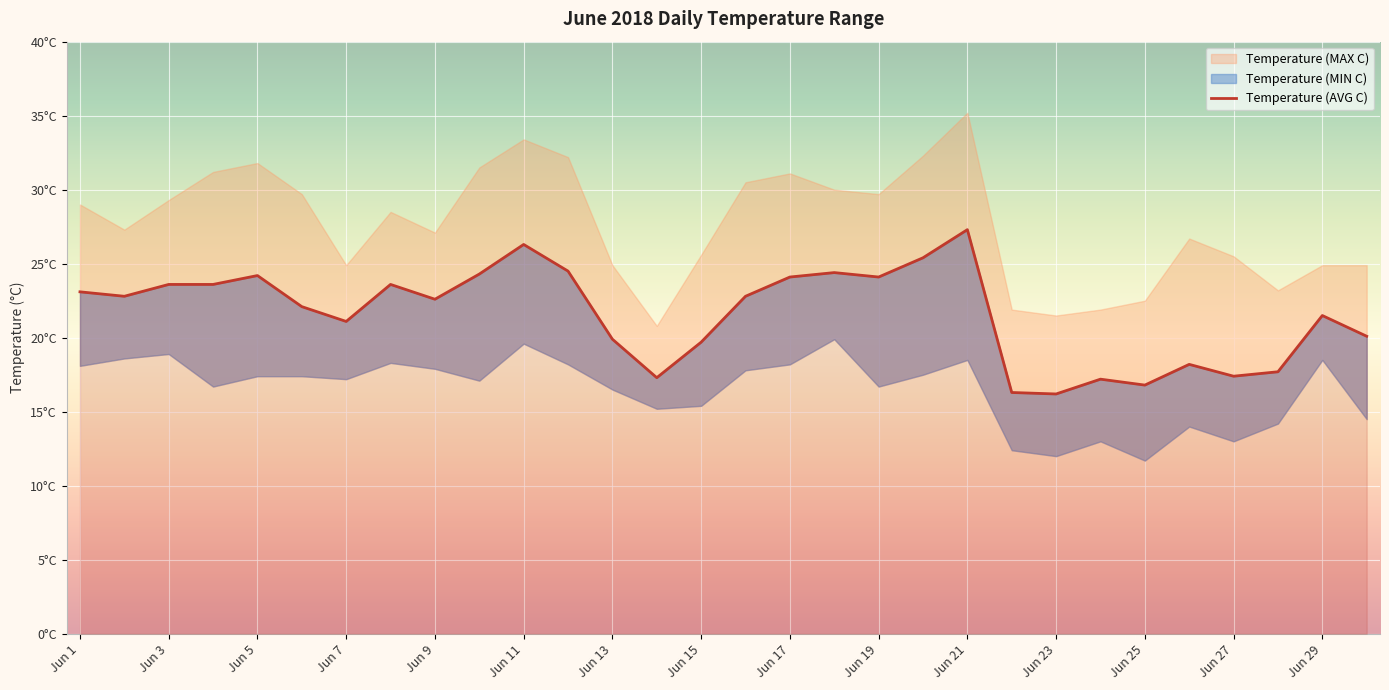

At which label does the data first exceed 22?

Jun 1